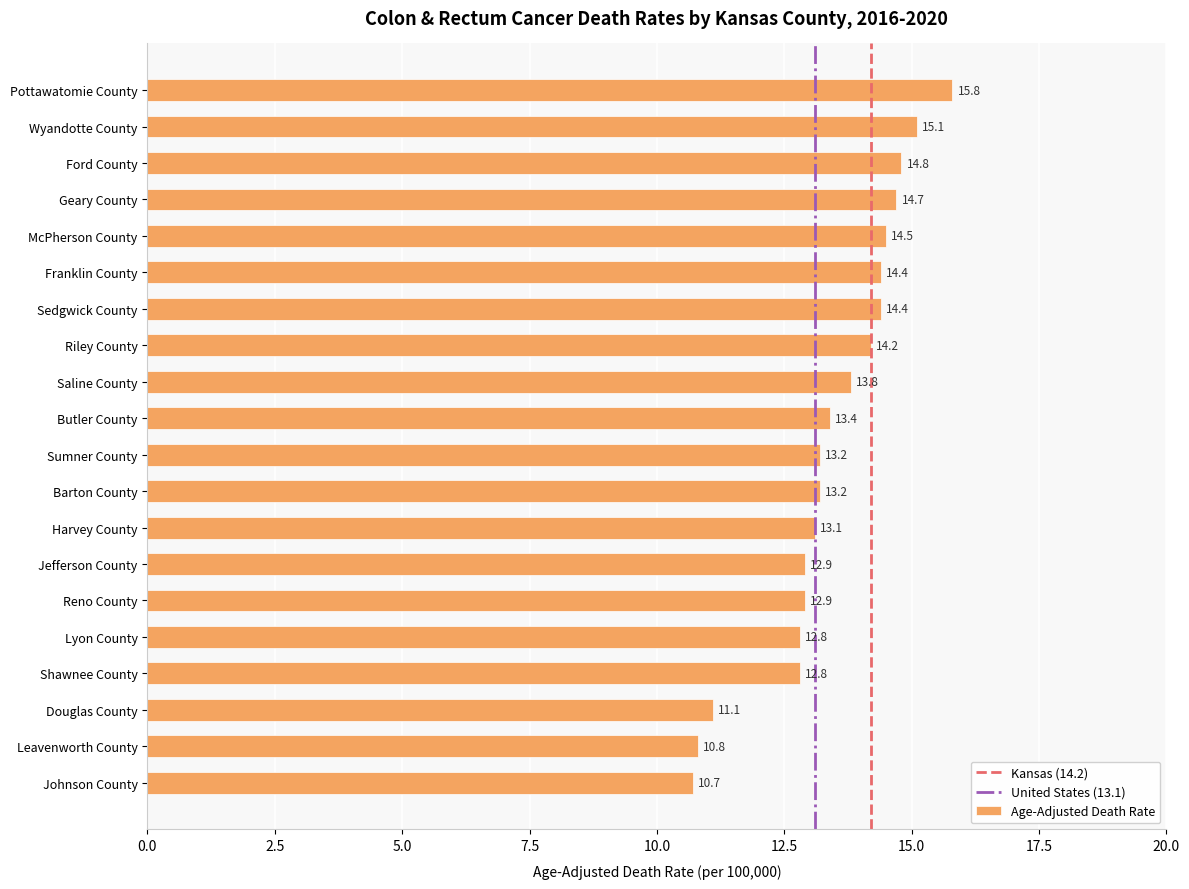

What is the difference between the maximum and minimum values?

5.1